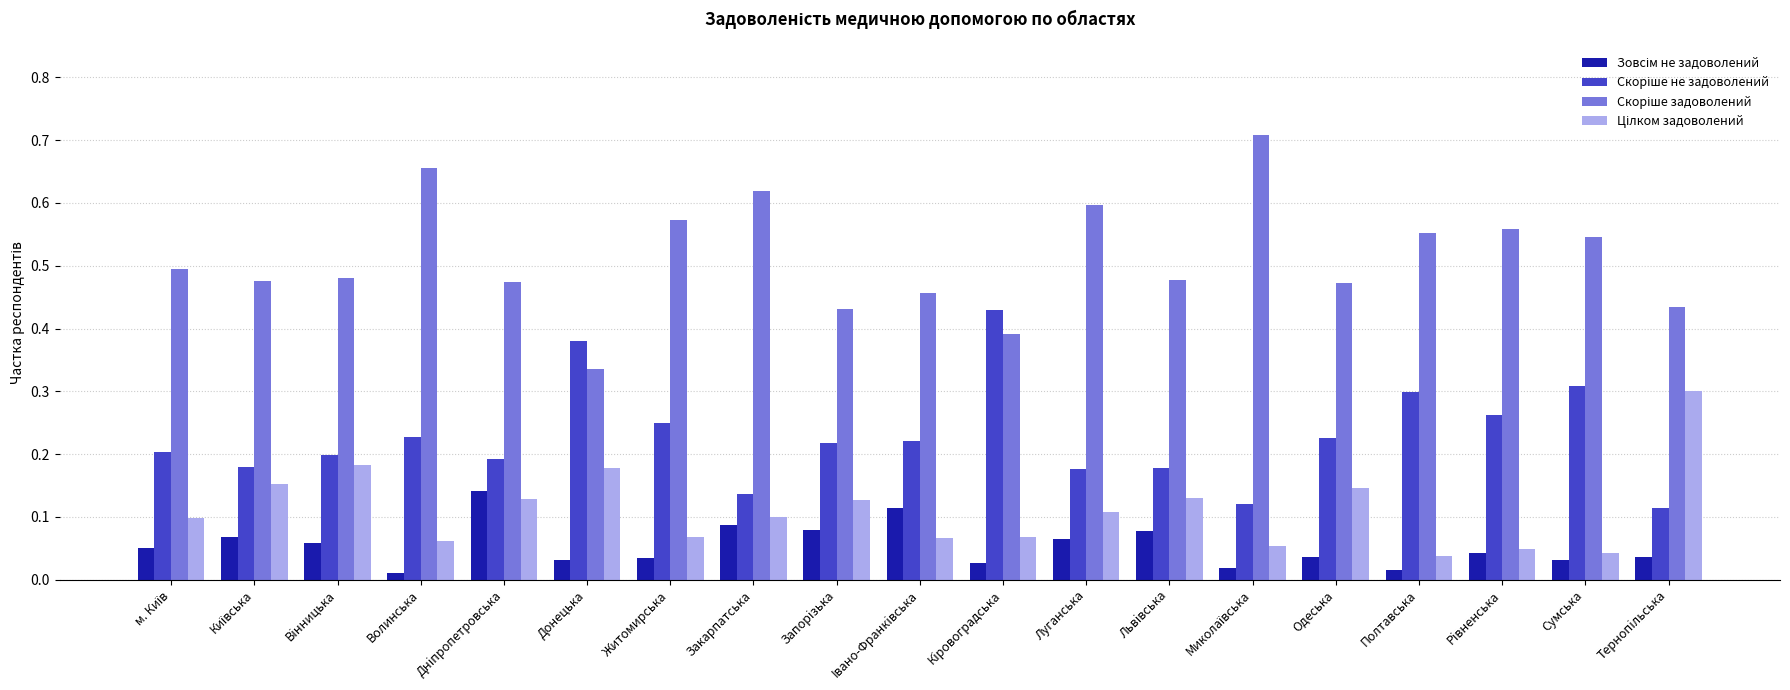

At how many categories does at least one series exceed 0?

19